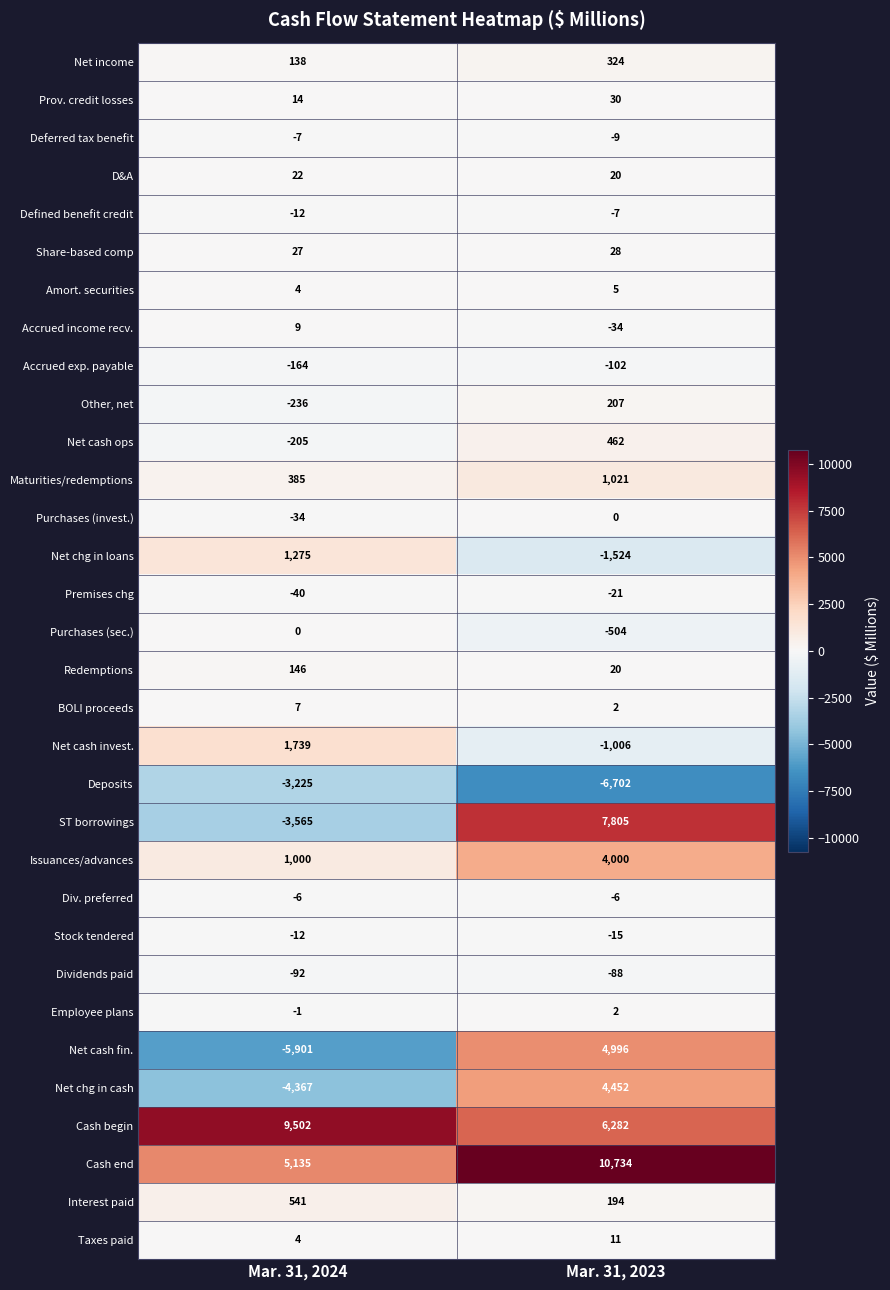

What is the sum of the Net income values at Mar. 31, 2023 and Mar. 31, 2024?

462